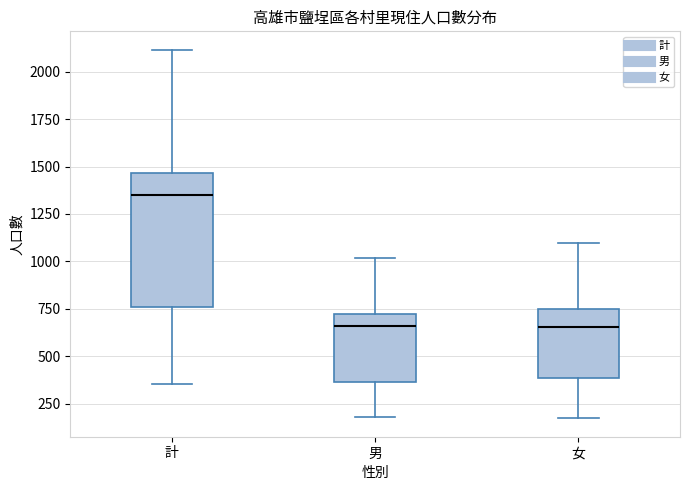

Reading left to right, read every box against the y-axis: the position of its median line, the range the box covers, and the ends of its whiskers. The values are not printed on the chart, so give them approximately, as read against the axis.

計: median 1350, box 750 to 1450, whiskers 350 to 2100
男: median 650, box 350 to 750, whiskers 200 to 1000
女: median 650, box 400 to 750, whiskers 150 to 1100